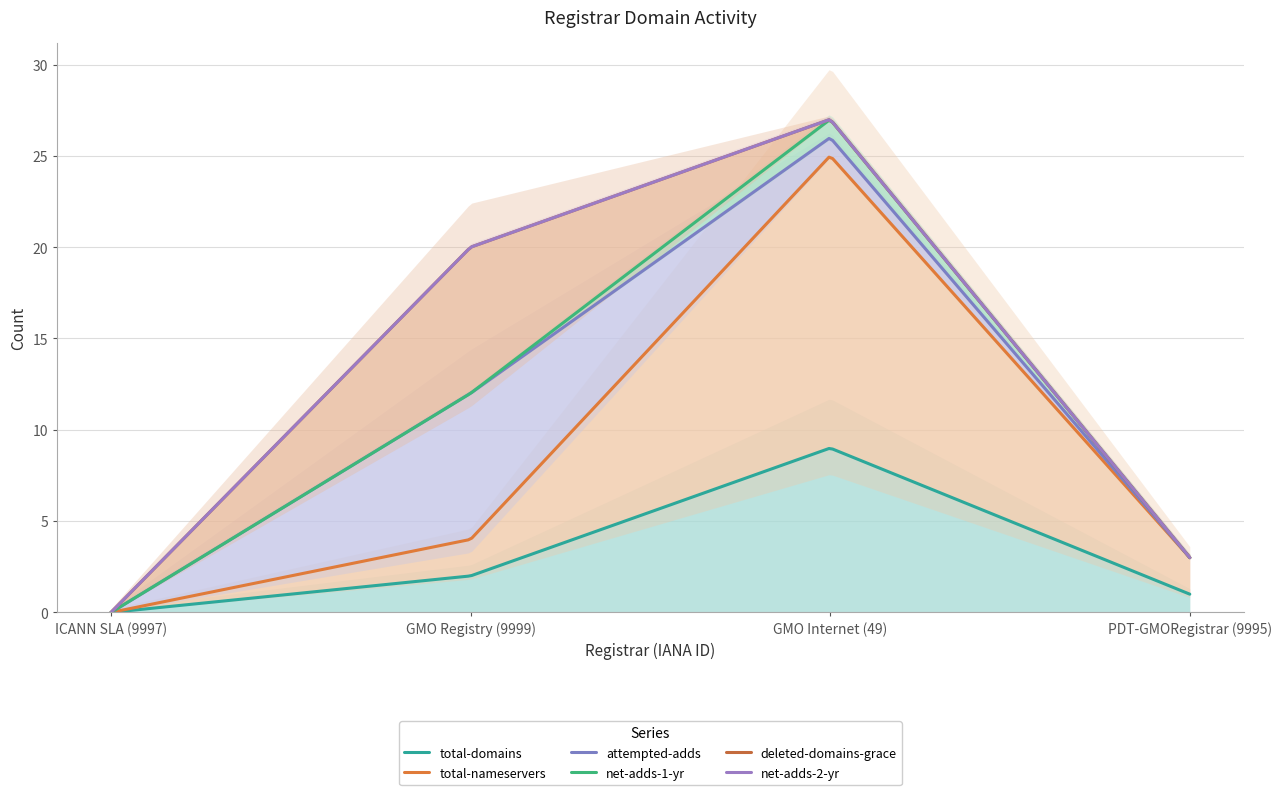

At how many categories does at least one series exceed 0?

3